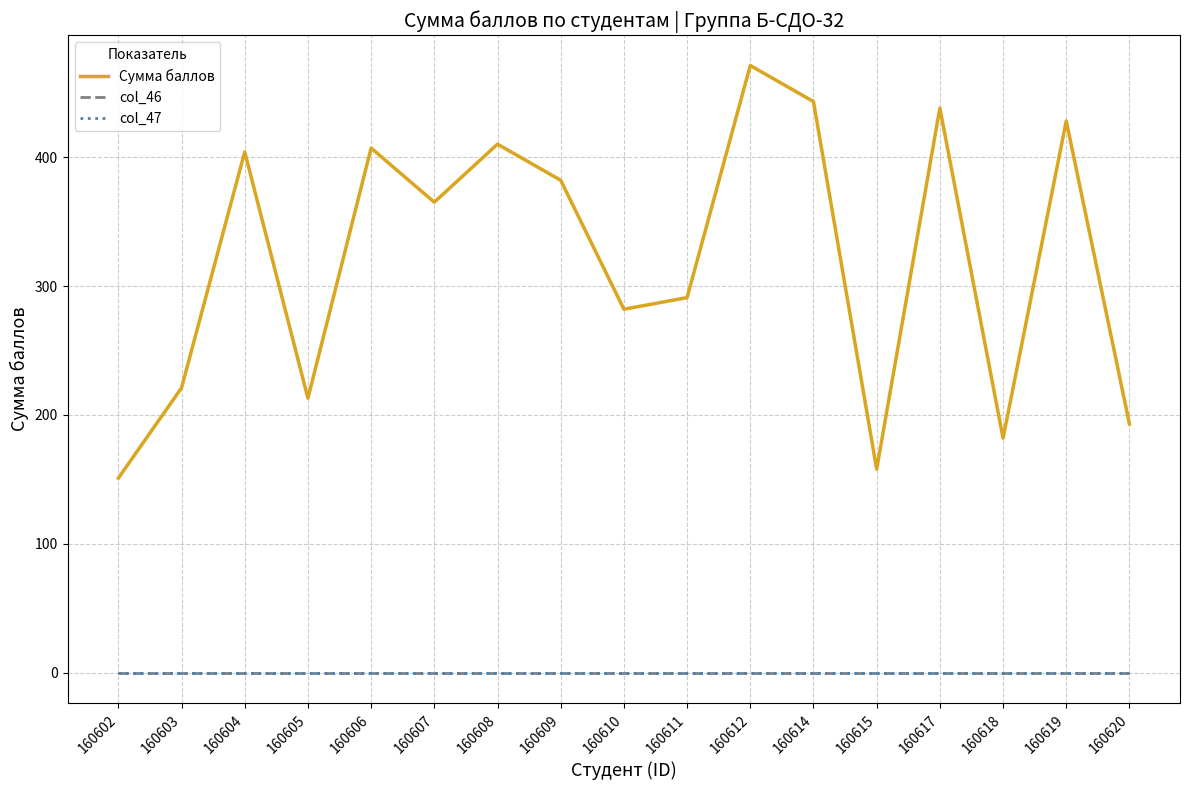

Is this an area chart (filled region under the line)?

No